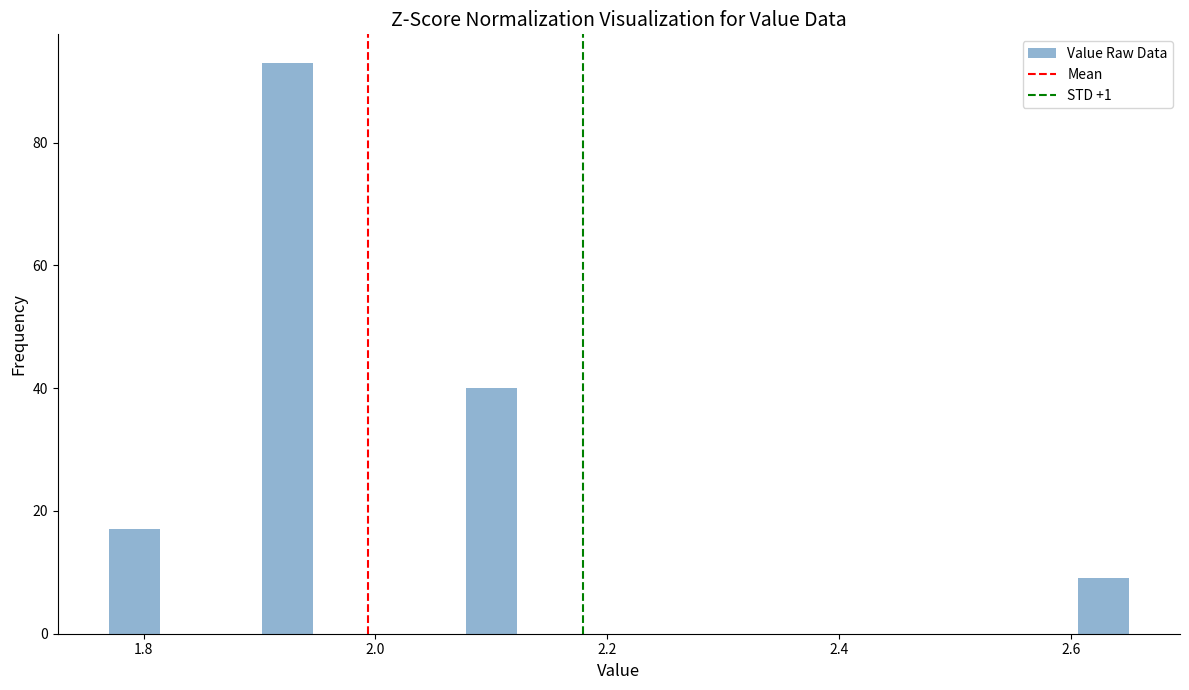

Read against the x-axis, roughly where is the centre of the tallest bar?

1.92